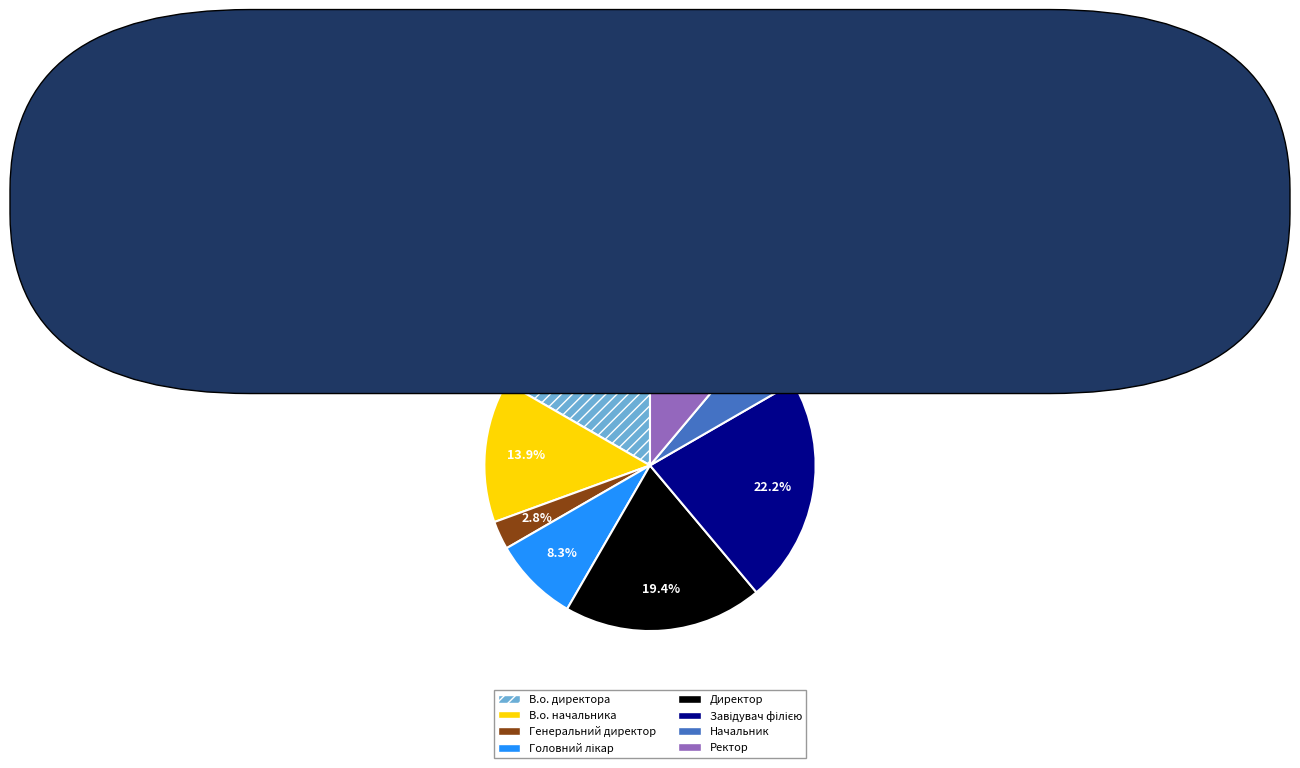

Does В.о. начальника account for over 50% of the chart?

No